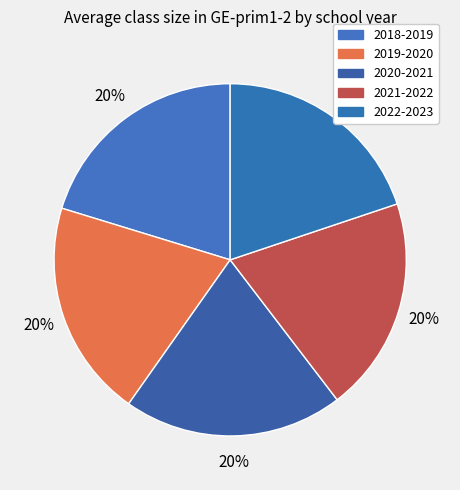

The 2022-2023 slice represents 6% of the pie. True or false?

False